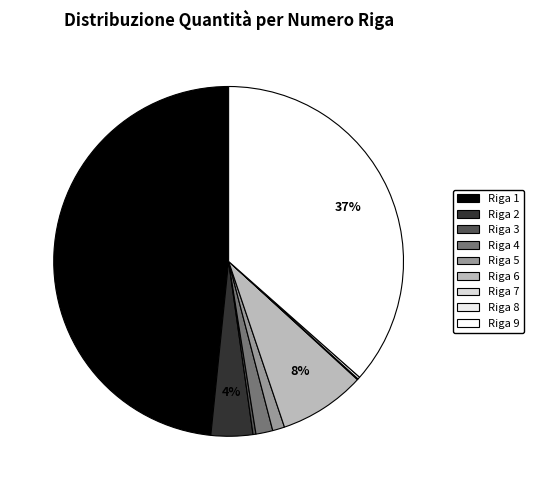

What is the ratio of the value at Riga 9 to the value at Riga 4?

23.4